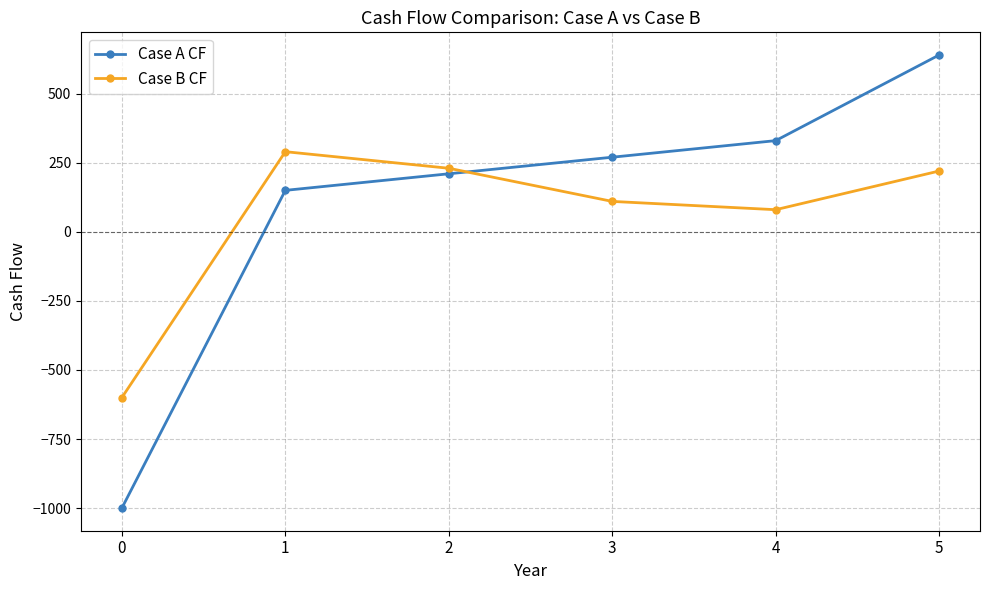

What is the difference between the maximum and minimum values in the Case A CF series?

1640